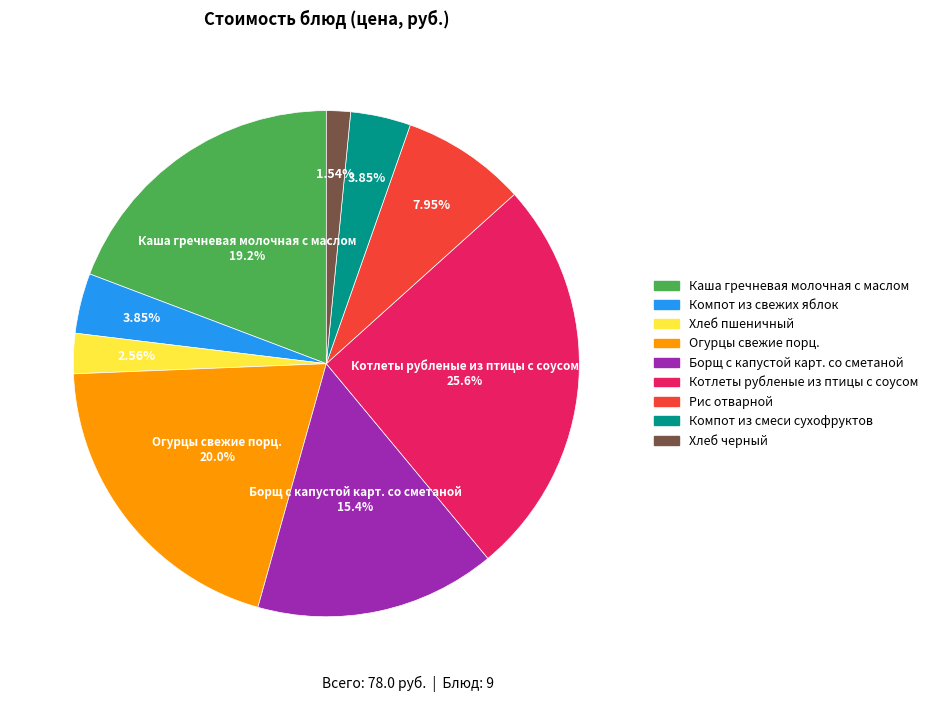

Count the number of slices in the pie.

9